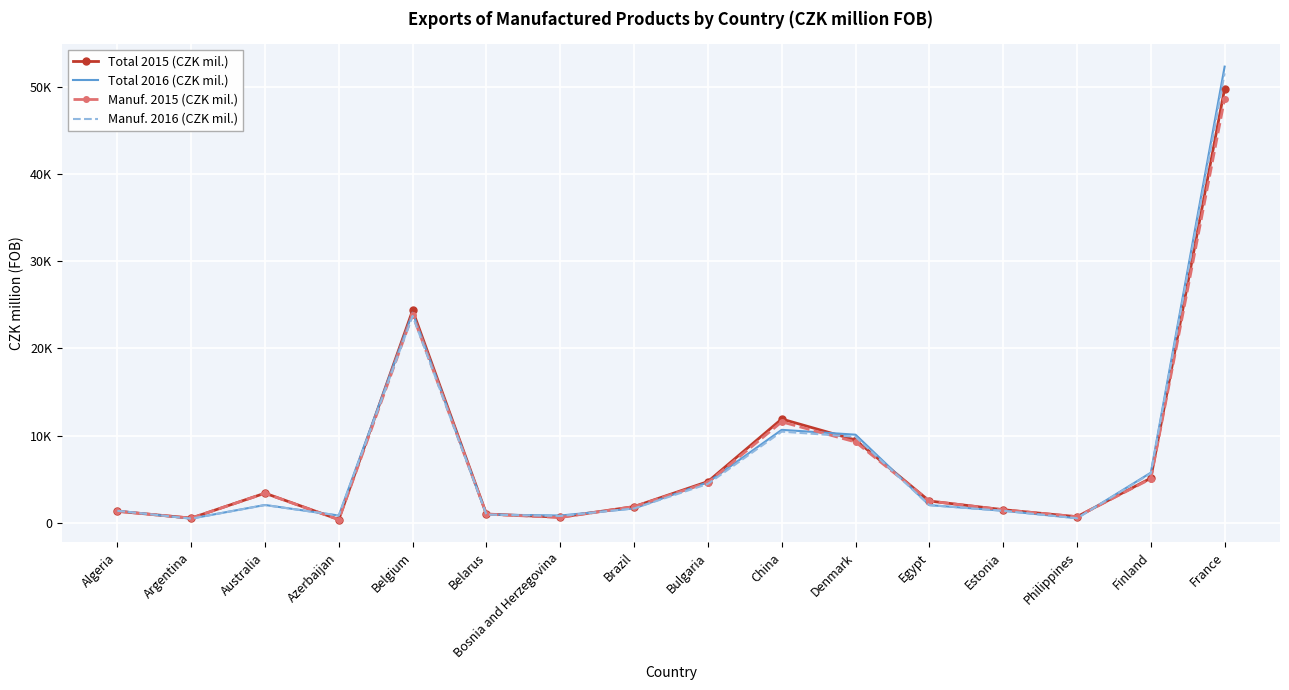

At how many categories does at least one series exceed 6014?

4